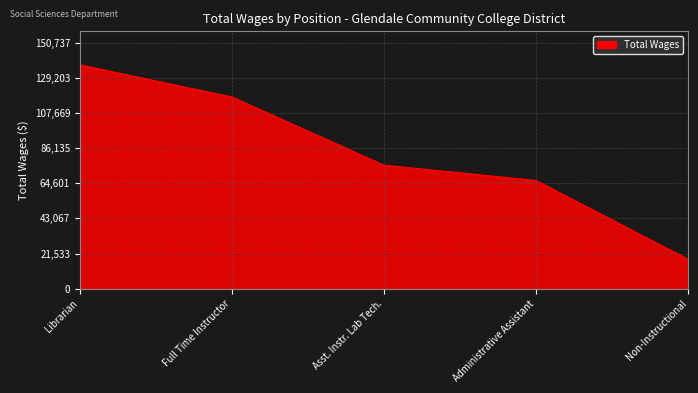

What position from the left is Administrative Assistant?

4